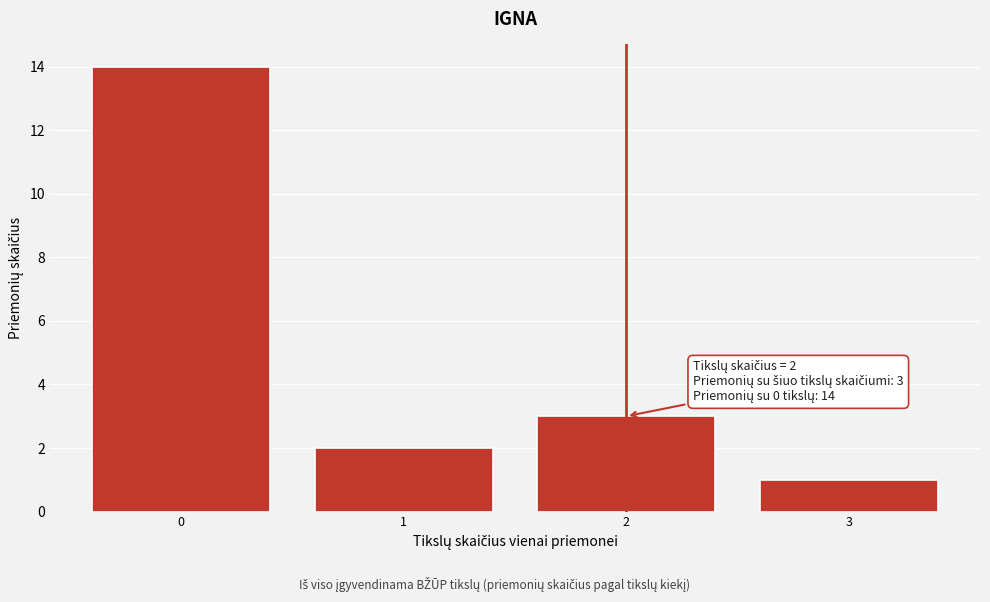

Reading left to right, what are all the values shown in this chart?

14	2	3	1